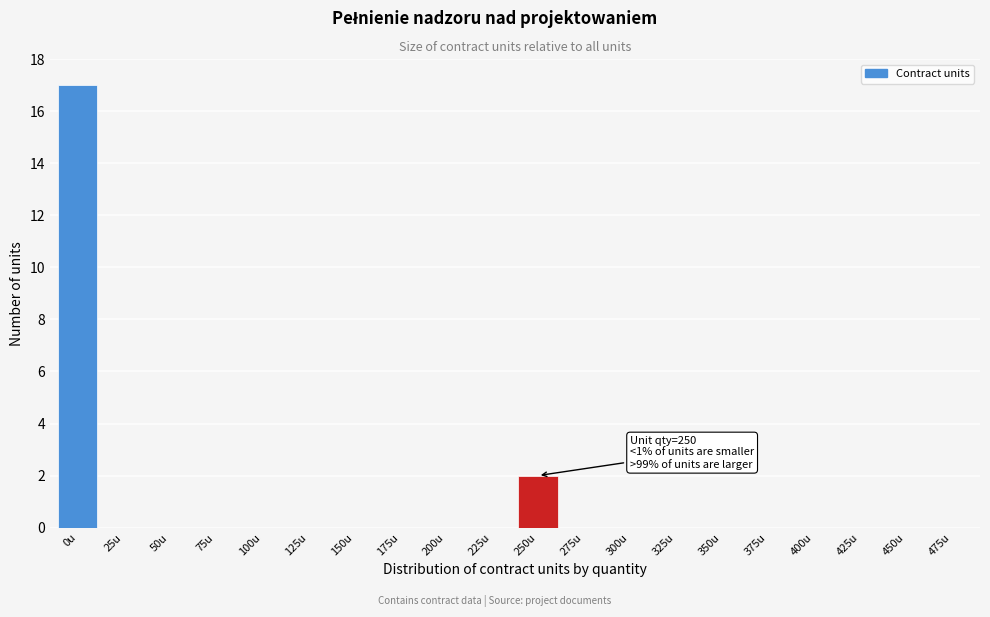

Reading left to right, transcribe all the data shown in this chart.

0u=17	25u=0	50u=0	75u=0	100u=0	125u=0	150u=0	175u=0	200u=0	225u=0	250u=2	275u=0	300u=0	325u=0	350u=0	375u=0	400u=0	425u=0	450u=0	475u=0